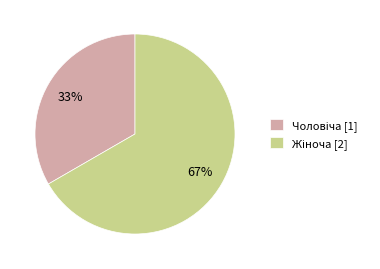

Does any single category account for the majority?

Yes